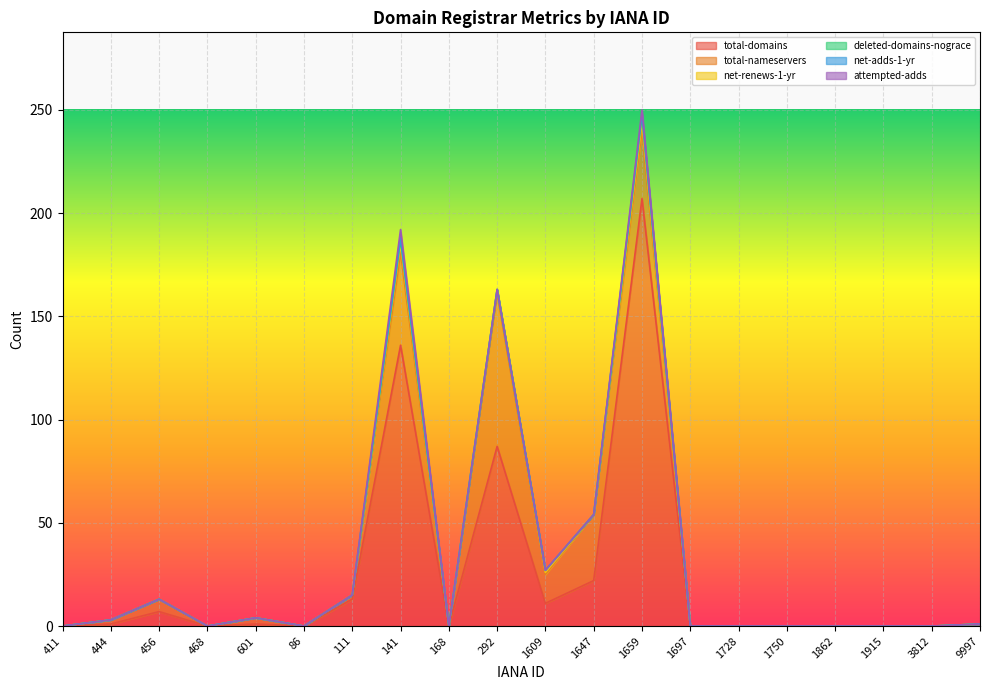

What is the highest value of the deleted-domains-nograce series?

3